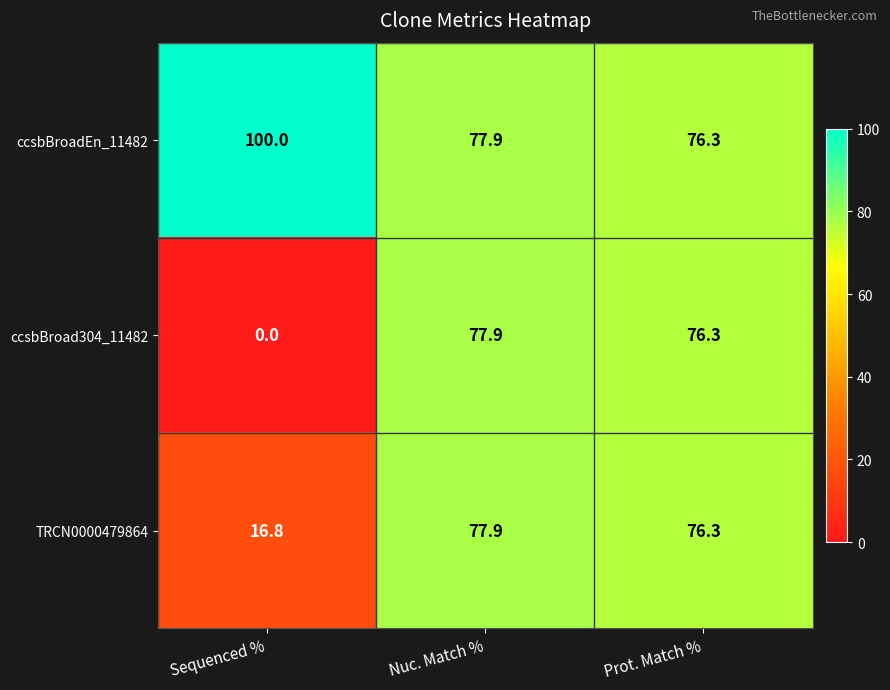

Reading left to right, what are all the values shown in this chart?

ccsbBroadEn_11482: Sequenced %=100.0	Nuc. Match %=77.9	Prot. Match %=76.3
ccsbBroad304_11482: Sequenced %=0.0	Nuc. Match %=77.9	Prot. Match %=76.3
TRCN0000479864: Sequenced %=16.8	Nuc. Match %=77.9	Prot. Match %=76.3